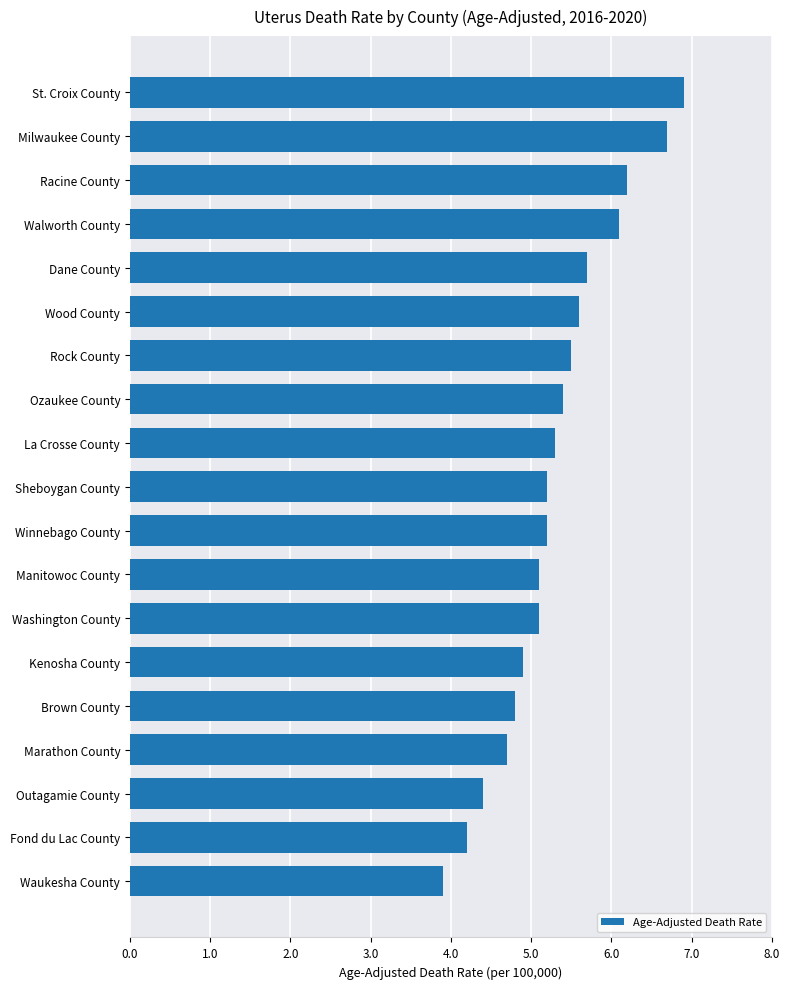

Approximately how many times larger is the value at Dane County compared to Rock County?

1.0